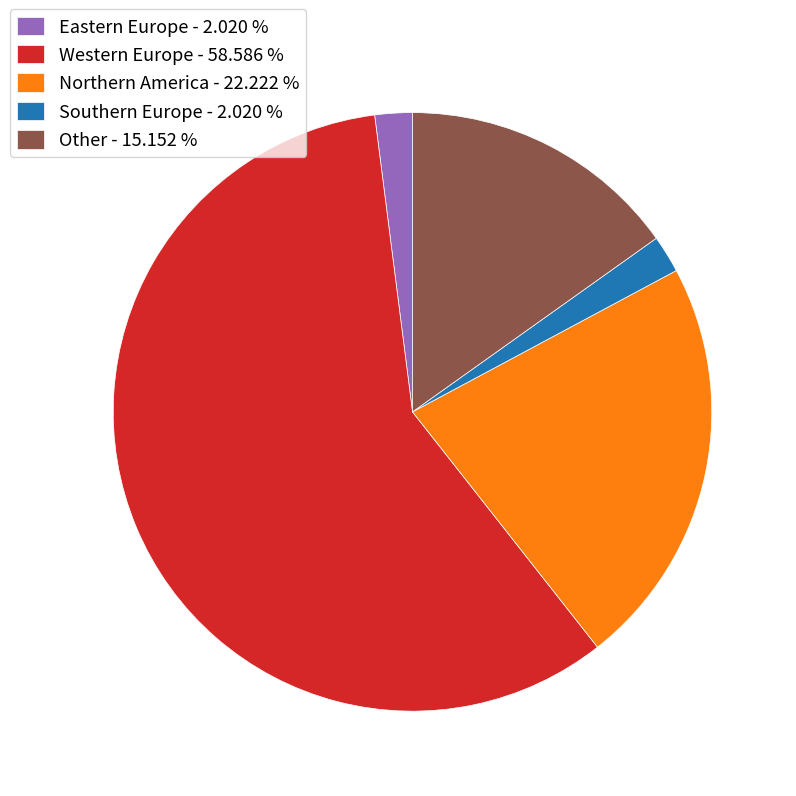

Is there a majority slice in this chart?

Yes